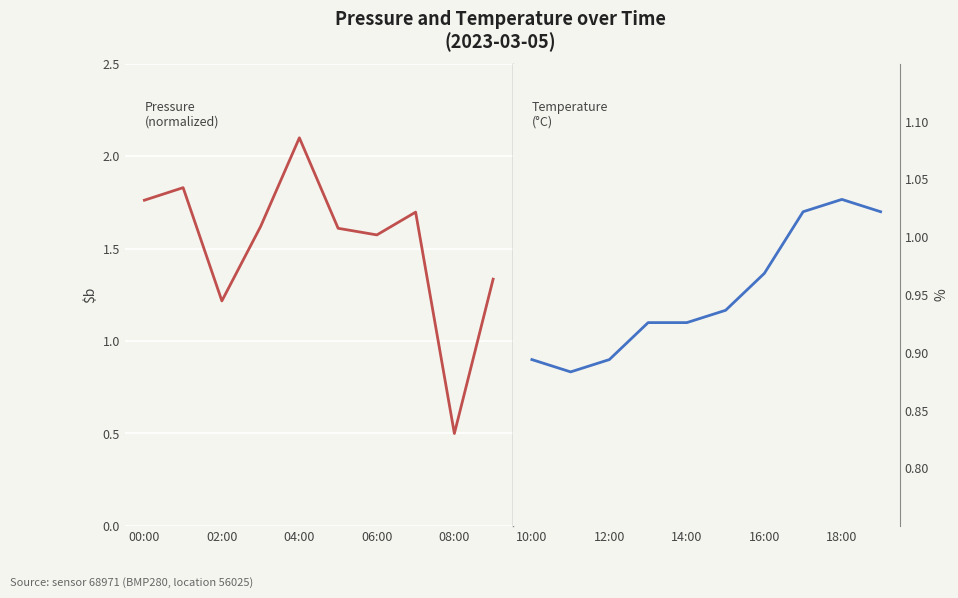

How many interior local valleys does the temperature series have?

1